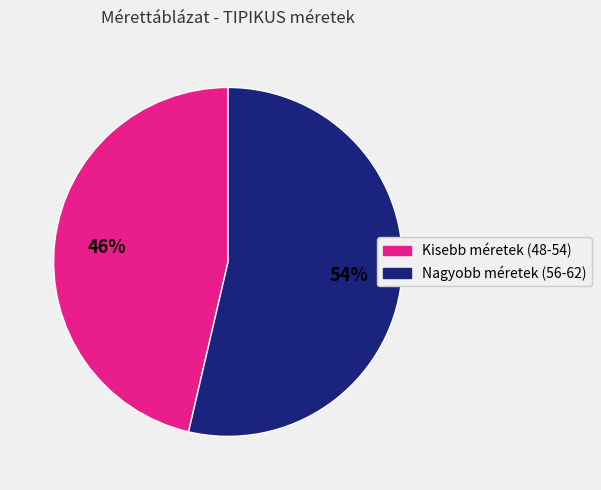

To the nearest percent, what is the average slice percentage?

50%